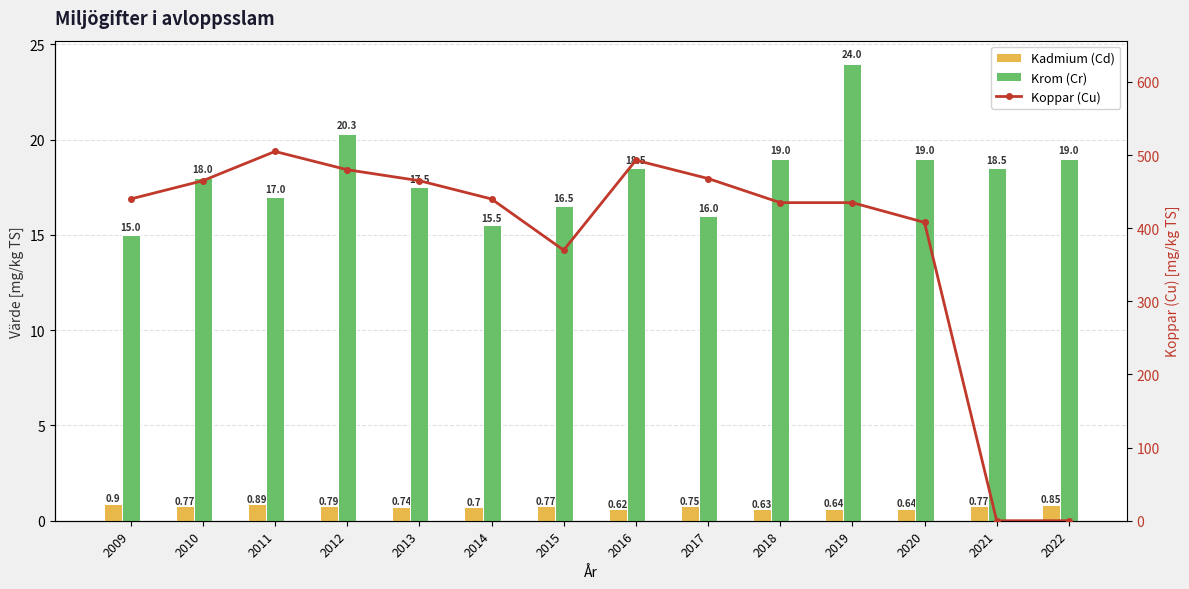

What is the difference between the second highest and second lowest values in the Koppar (Cu) series?

493.0